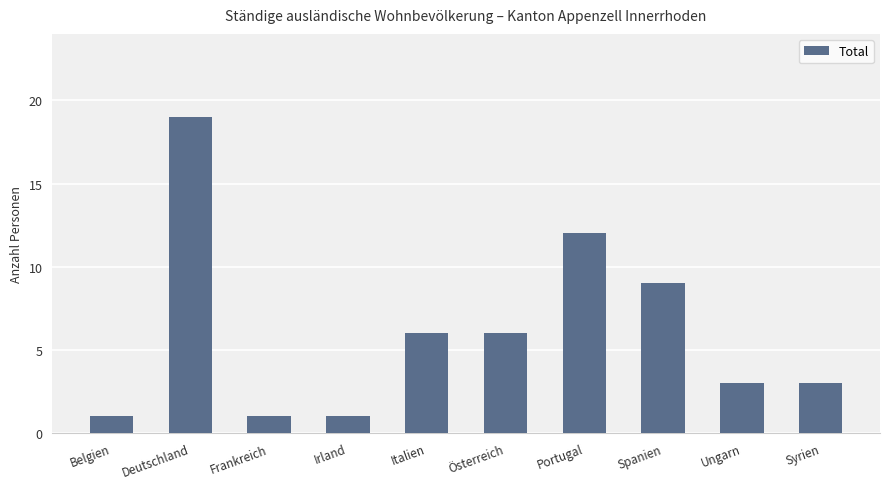

Count the number of data series in this chart.

1